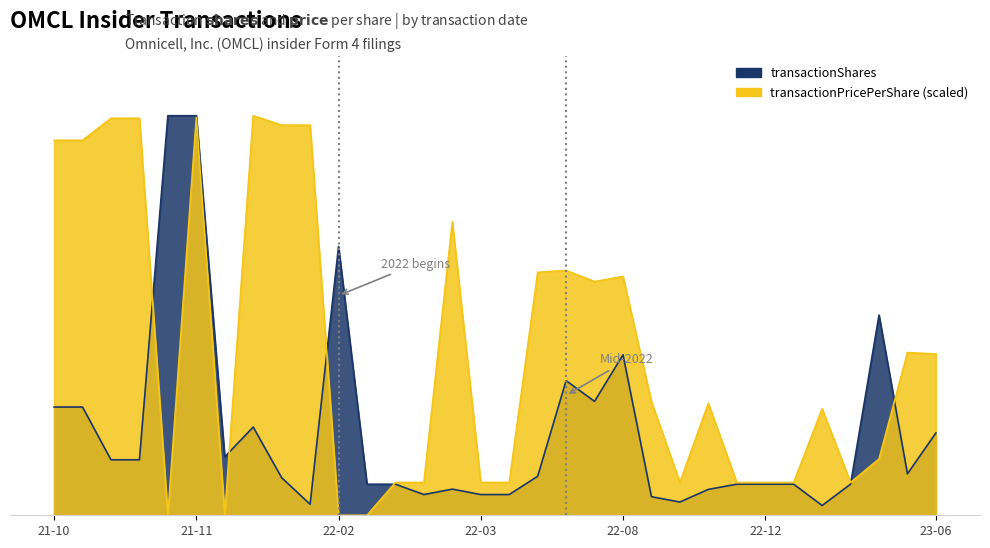

At which category does transactionShares reach its first local valley?

6